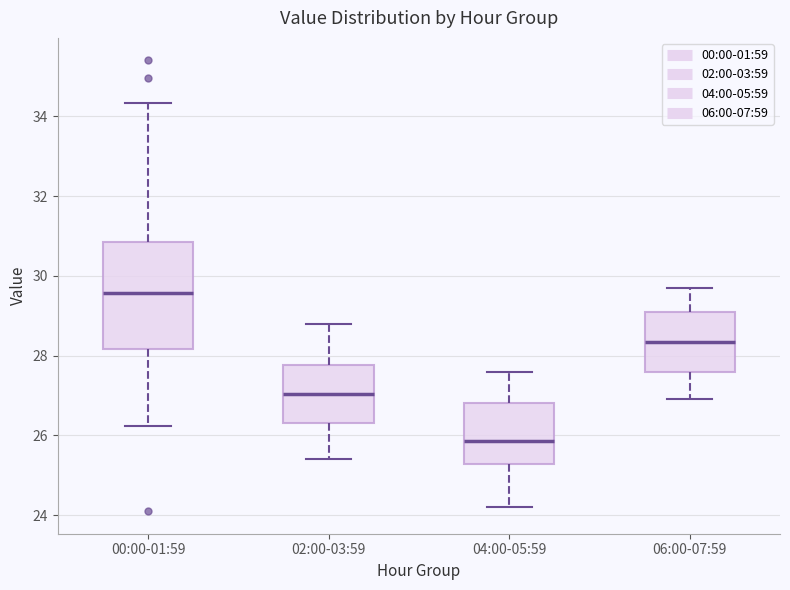

Which box has the lowest median line?

04:00-05:59